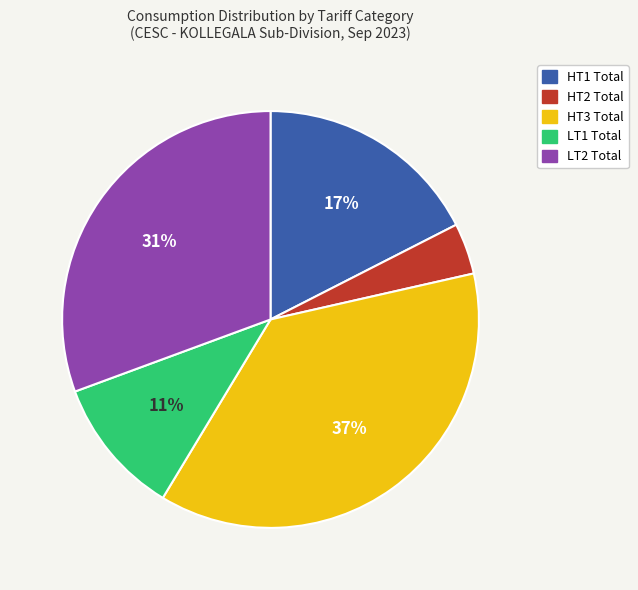

Does HT1 Total account for over 50% of the chart?

No